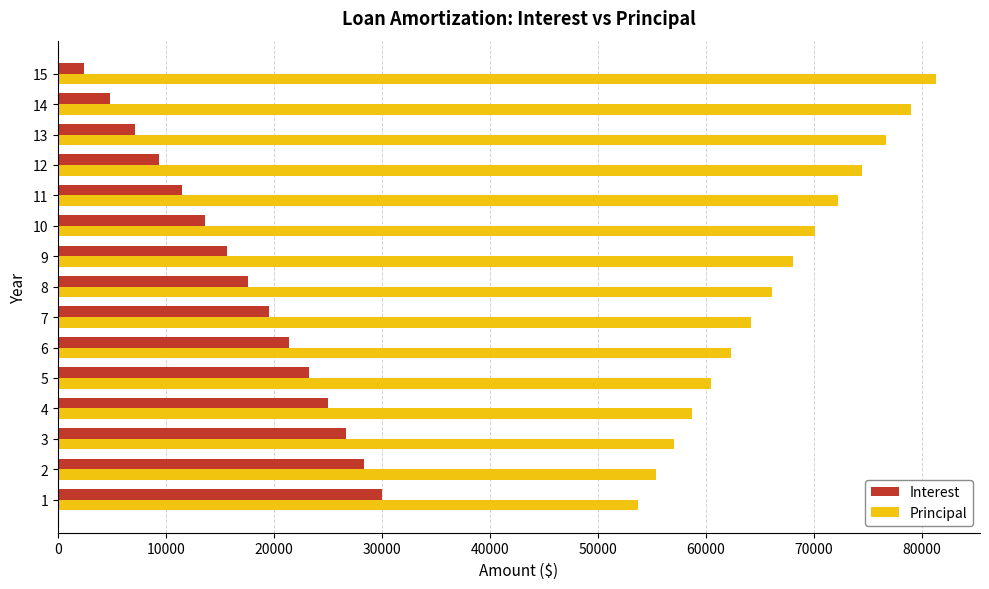

List the series in order of their peak value, lowest first.

Interest, Principal